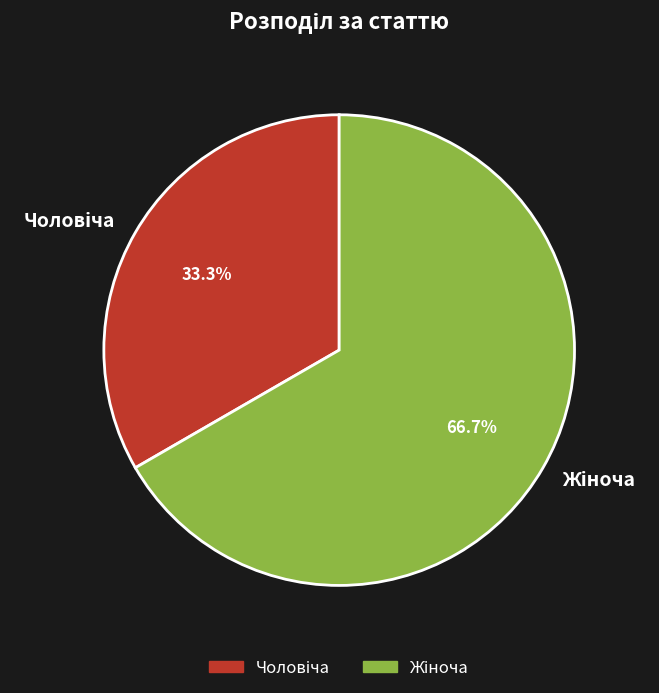

Is there a majority slice in this chart?

Yes